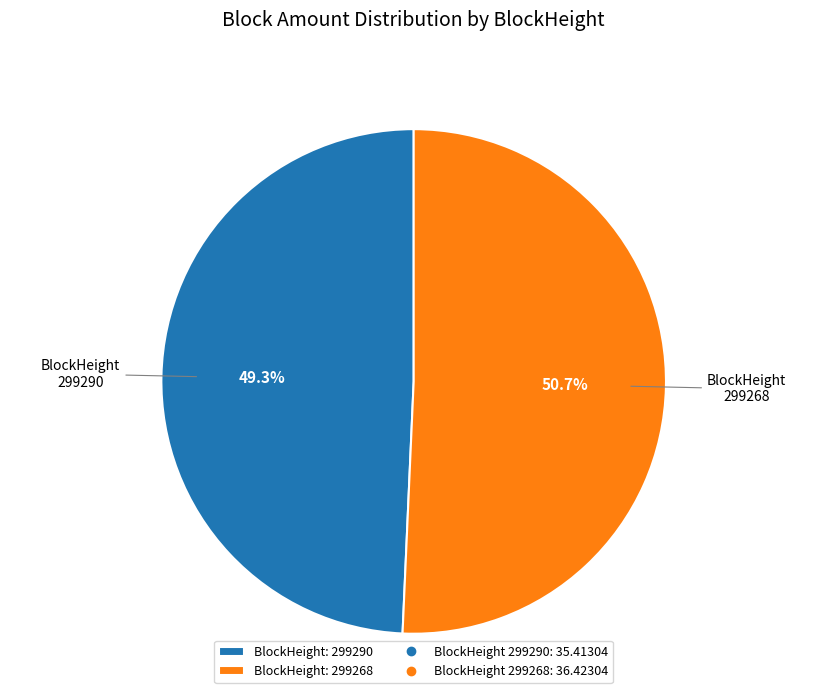

Is there a majority slice in this chart?

Yes